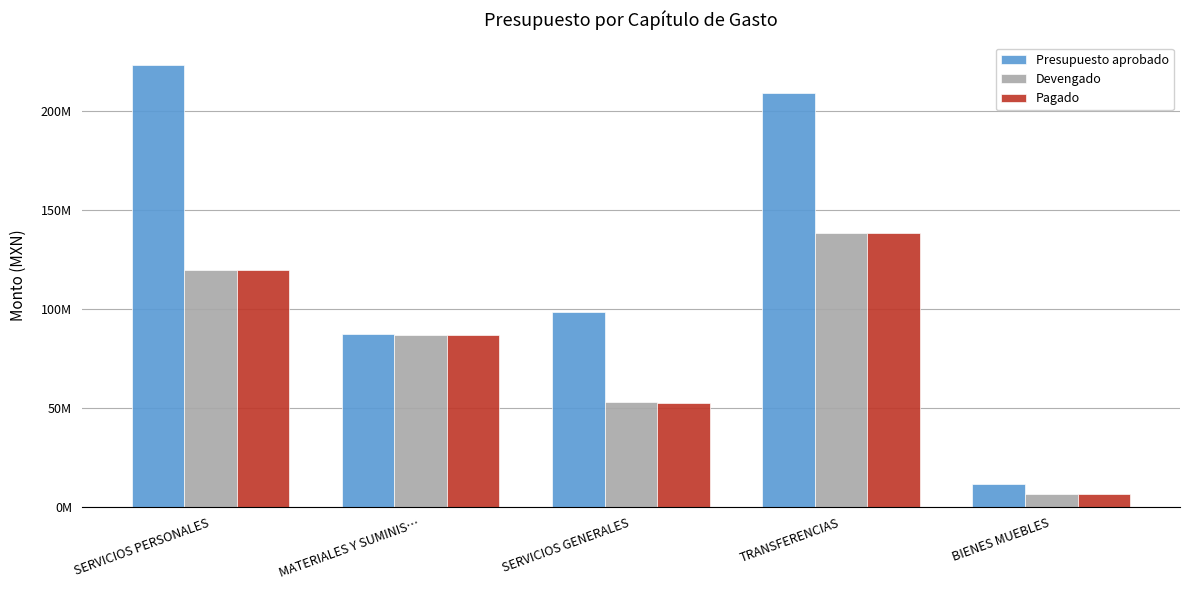

At which category is the sum across all series the highest?

TRANSFERENCIAS